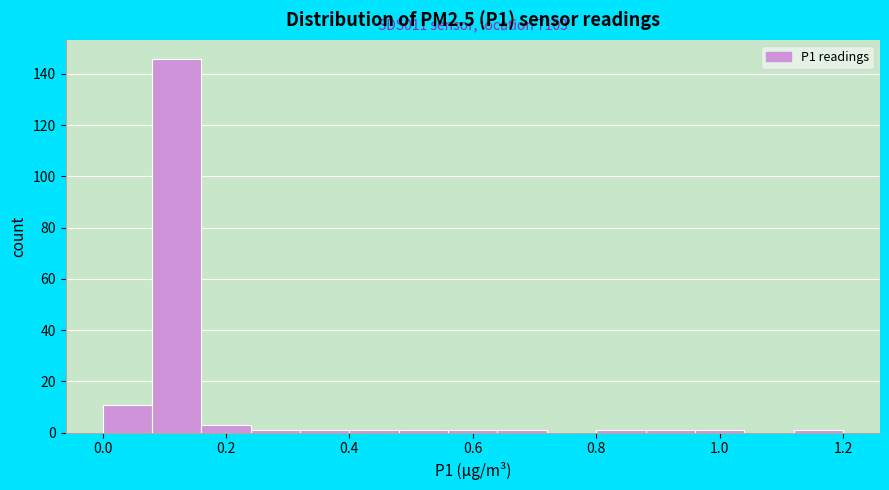

Over which range of the x-axis is the bar tallest?

0.08 to 0.16